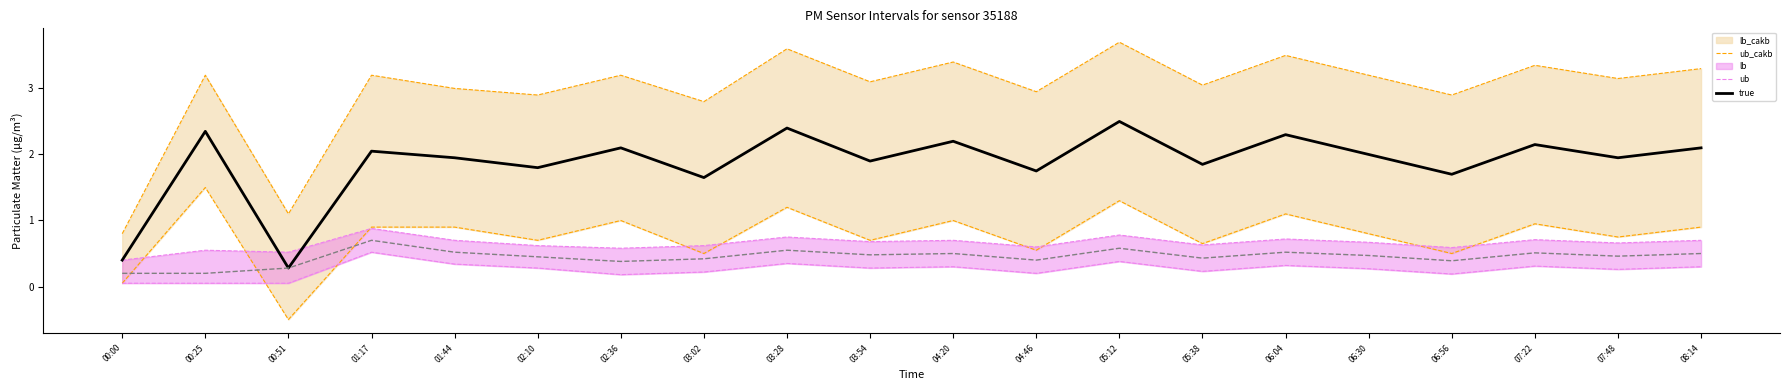

What is the label of the 13th point from the right?

03:02